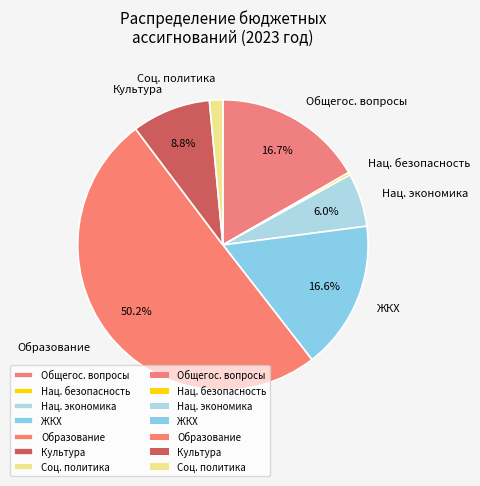

Which slice is the smallest?

Нац. безопасность